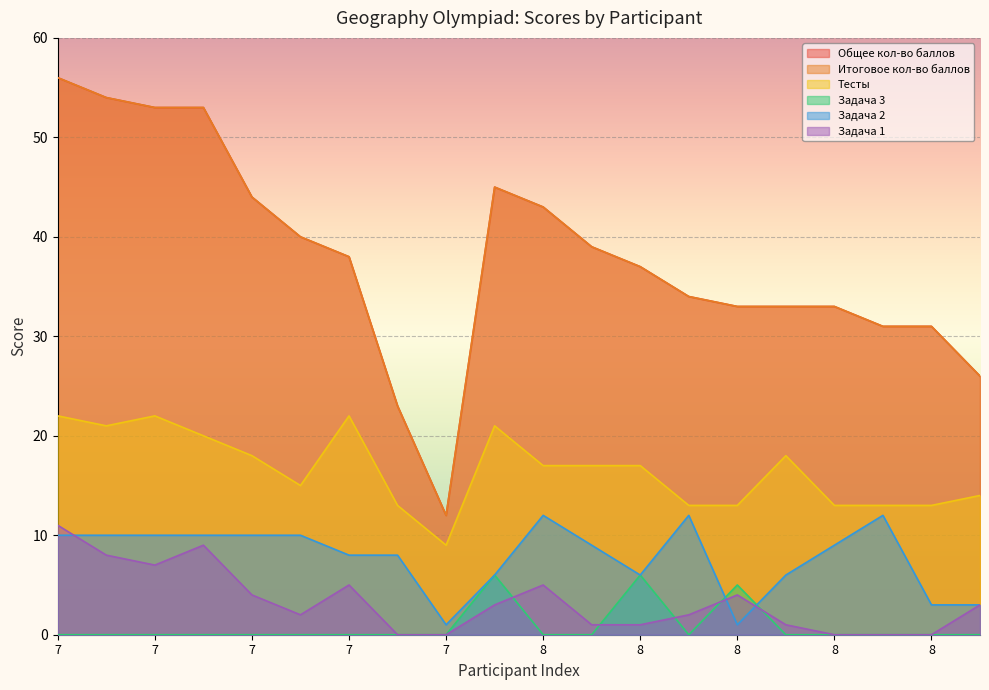

True or false: Тесты and Задача 1 intersect in this chart.

False